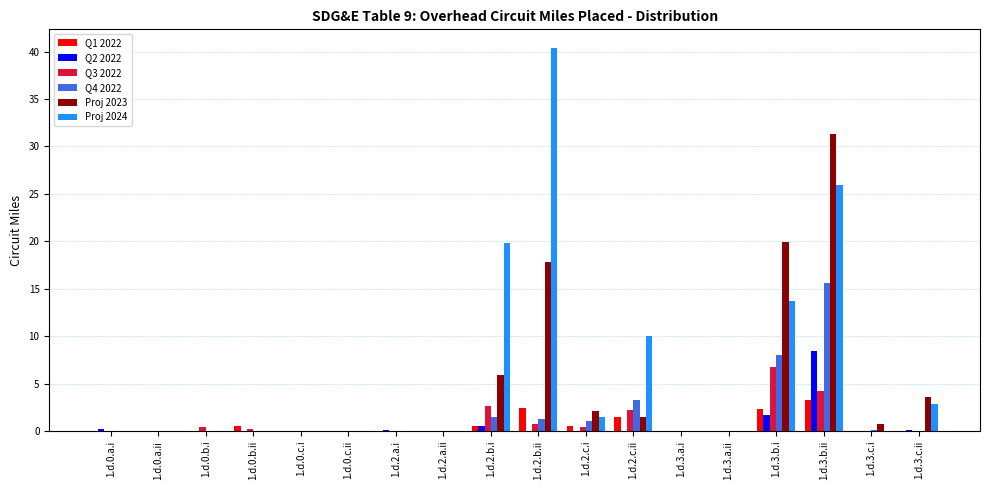

What is the spread (max minus min) of values at 1.d.2.c.ii?

10.0